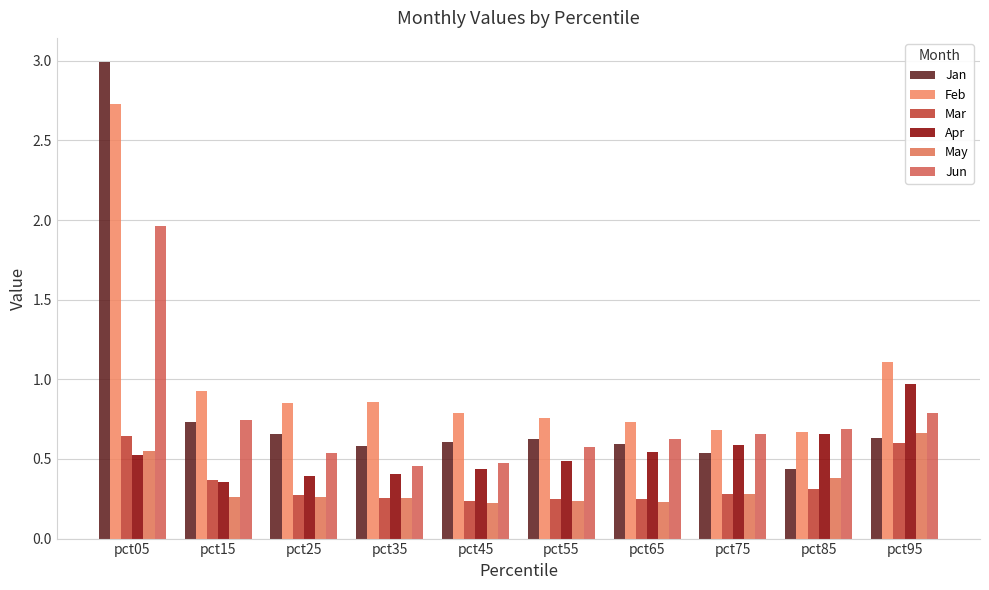

How many series are shown in this chart?

6